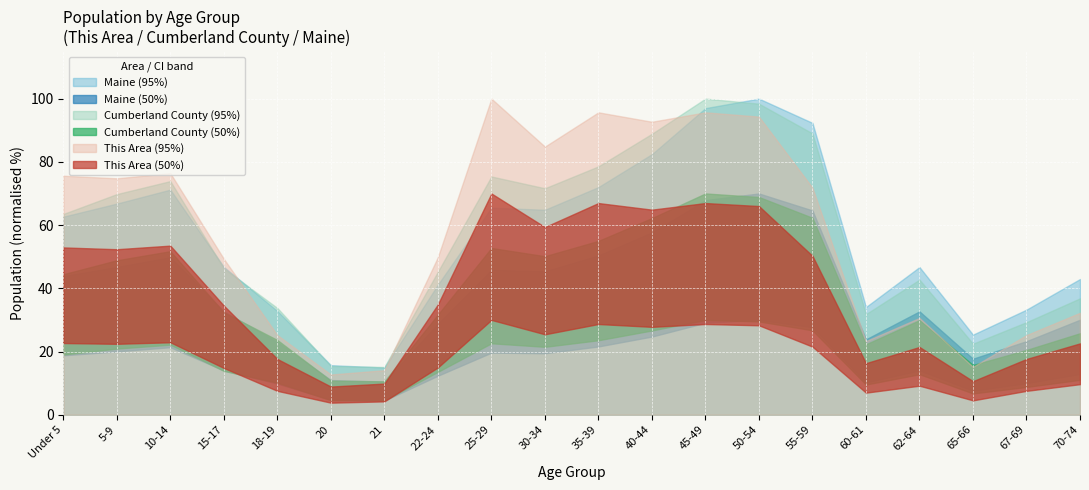

True or false: This Area has more than 1 points higher than both neighbors.

True